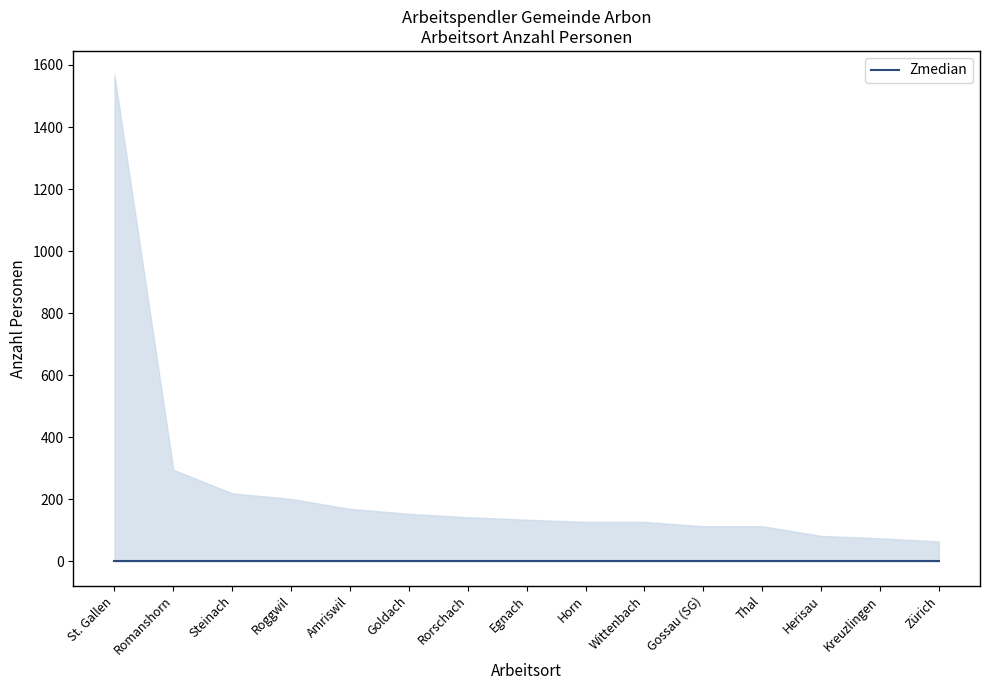

At which category does the chart reach its minimum across all series?

Zürich